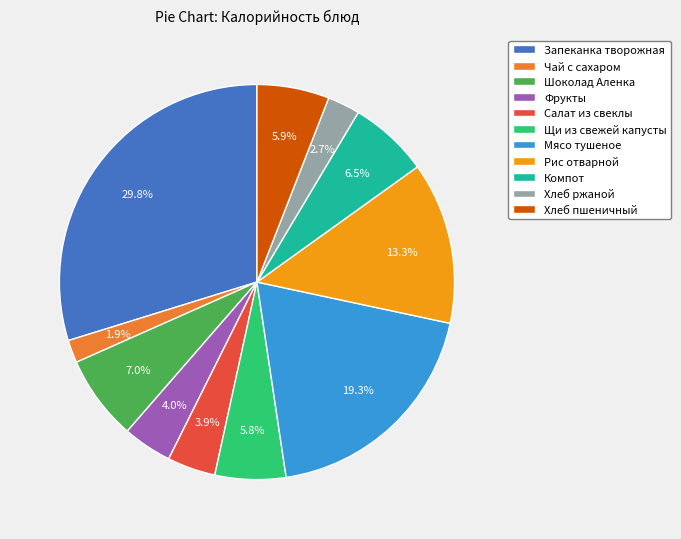

To the nearest percent, what is the average slice percentage?

9%